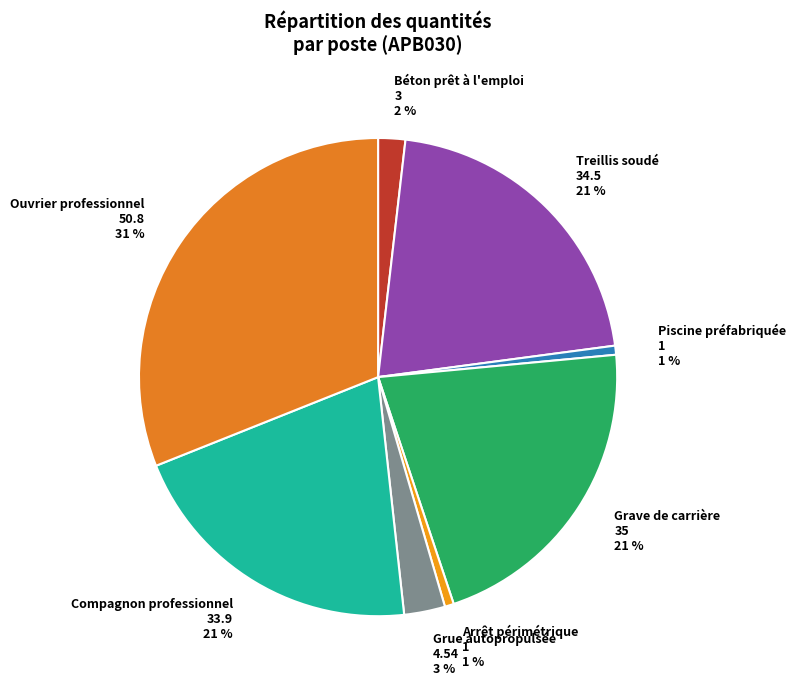

Between Béton prêt à l'emploi 3 2 % and Arrêt périmétrique 1 1 %, which is larger?

Béton prêt à l'emploi 3 2 %